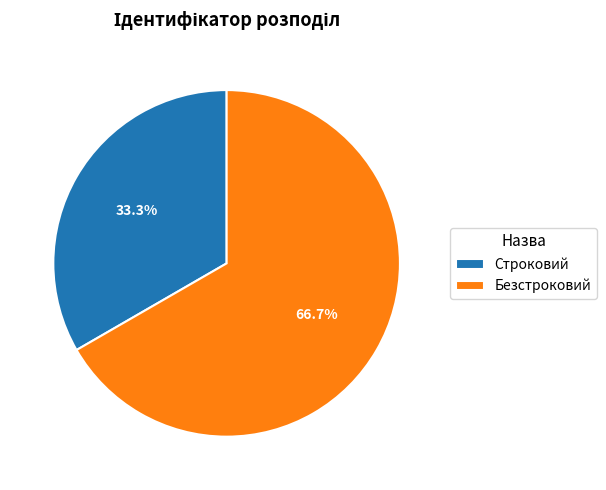

To the nearest percent, what is the combined percentage of Строковий and Безстроковий?

100%